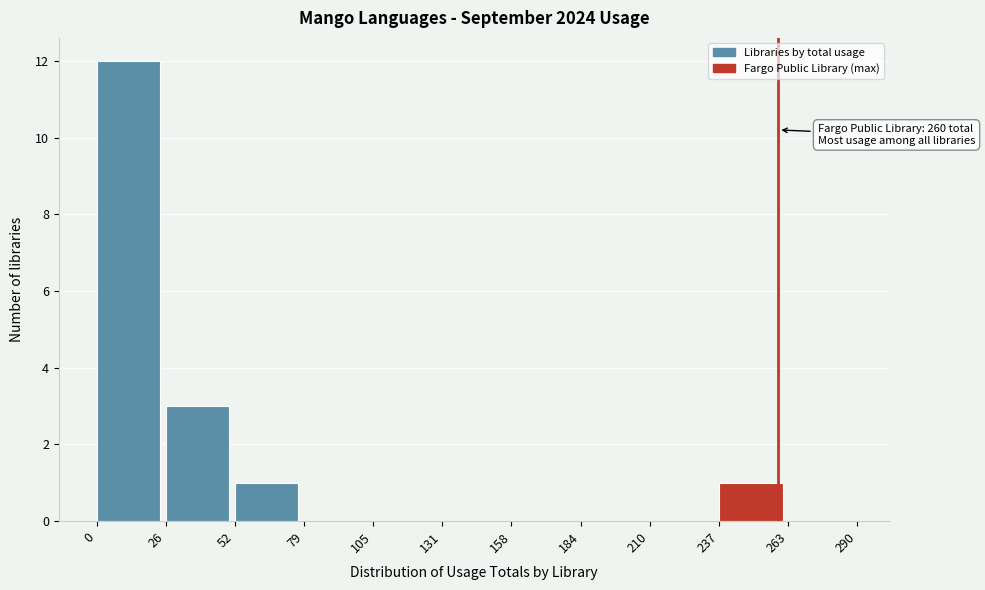

Which range on the x-axis has the tallest bar?

0 to 26